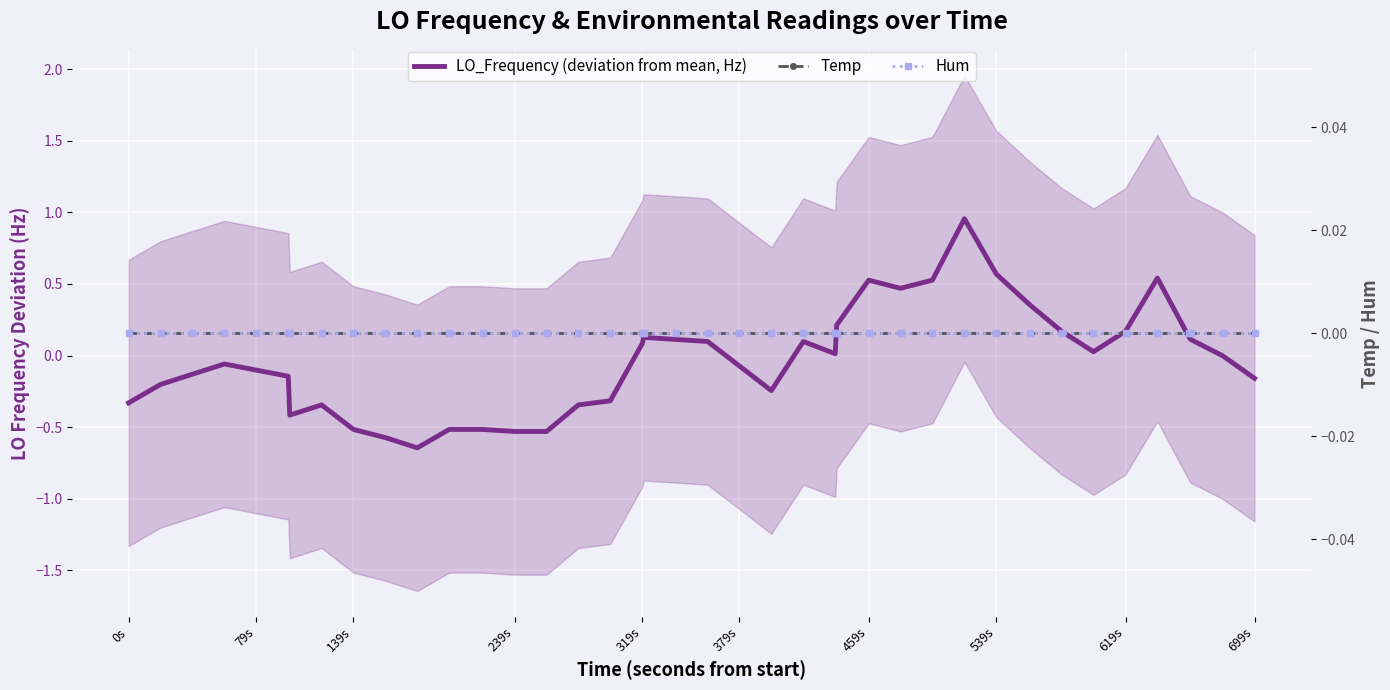

What is the smallest value displayed?

-0.6